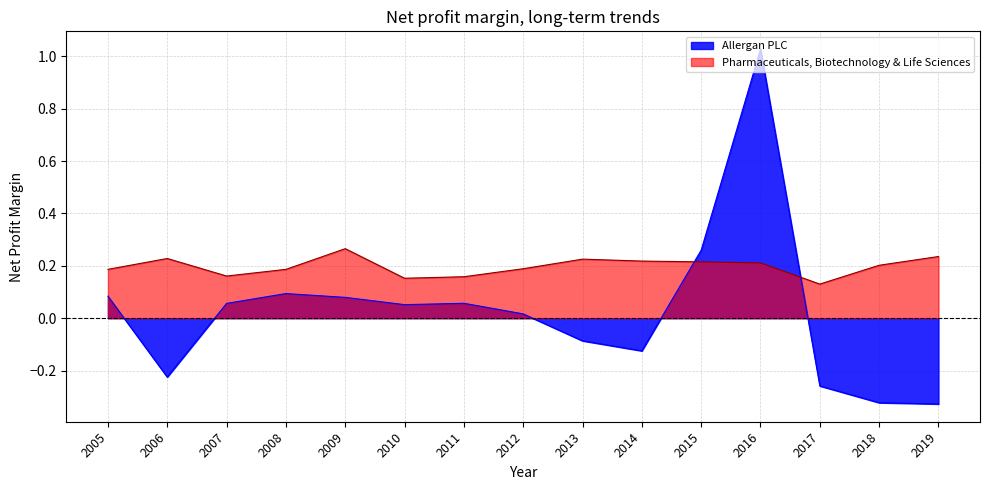

List the series in order of their overall mean, lowest first.

Allergan PLC, Pharmaceuticals, Biotechnology & Life Sciences